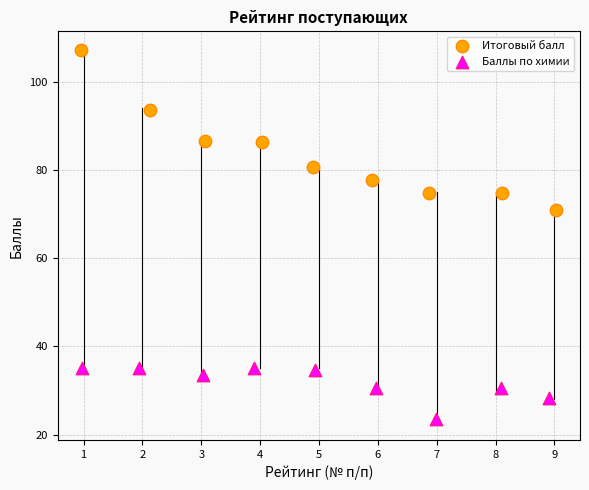

Which series has the largest Y range (max minus min)?

Итоговый балл